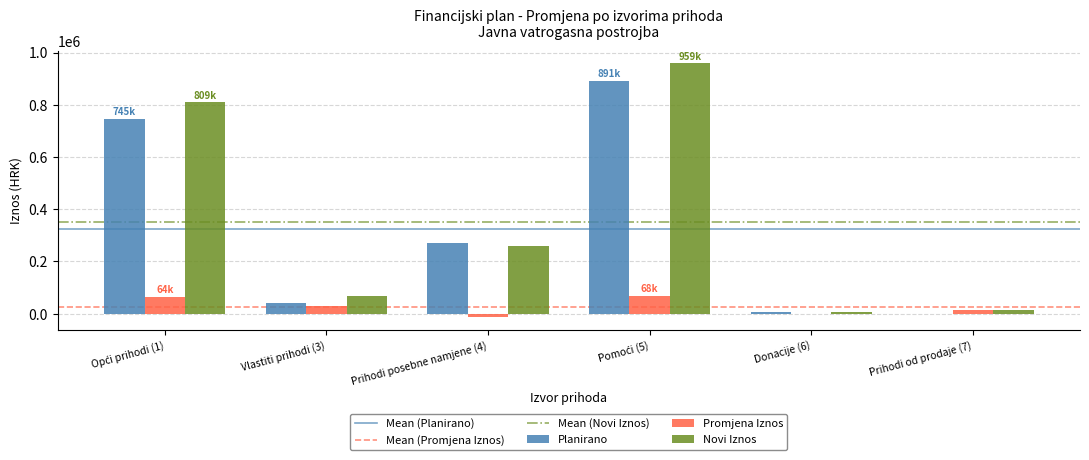

Which series changed the most between Prihodi posebne namjene (4) and Prihodi od prodaje (7)?

Planirano